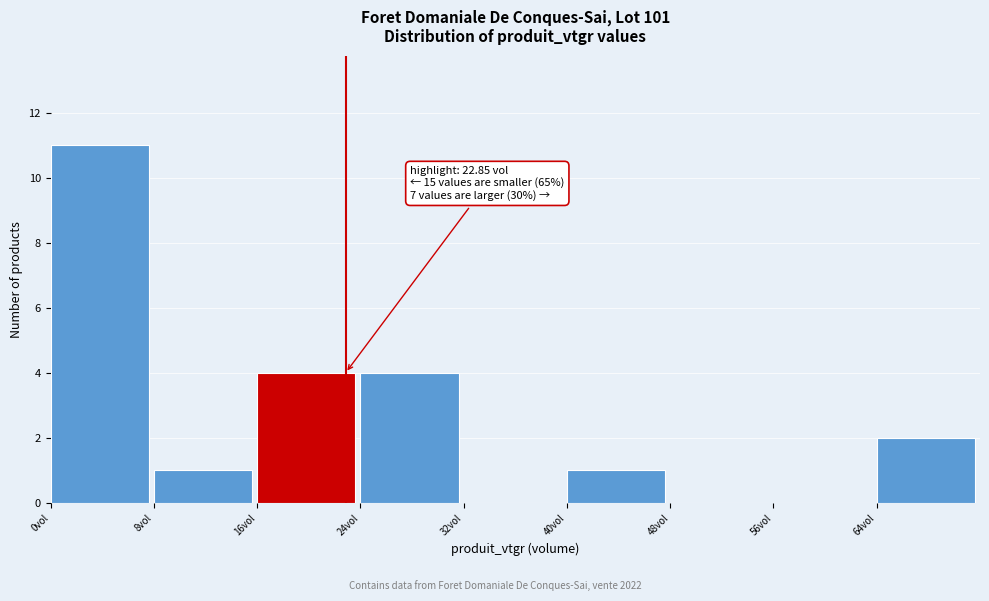

Over which range of the x-axis is the bar tallest?

0 to 8